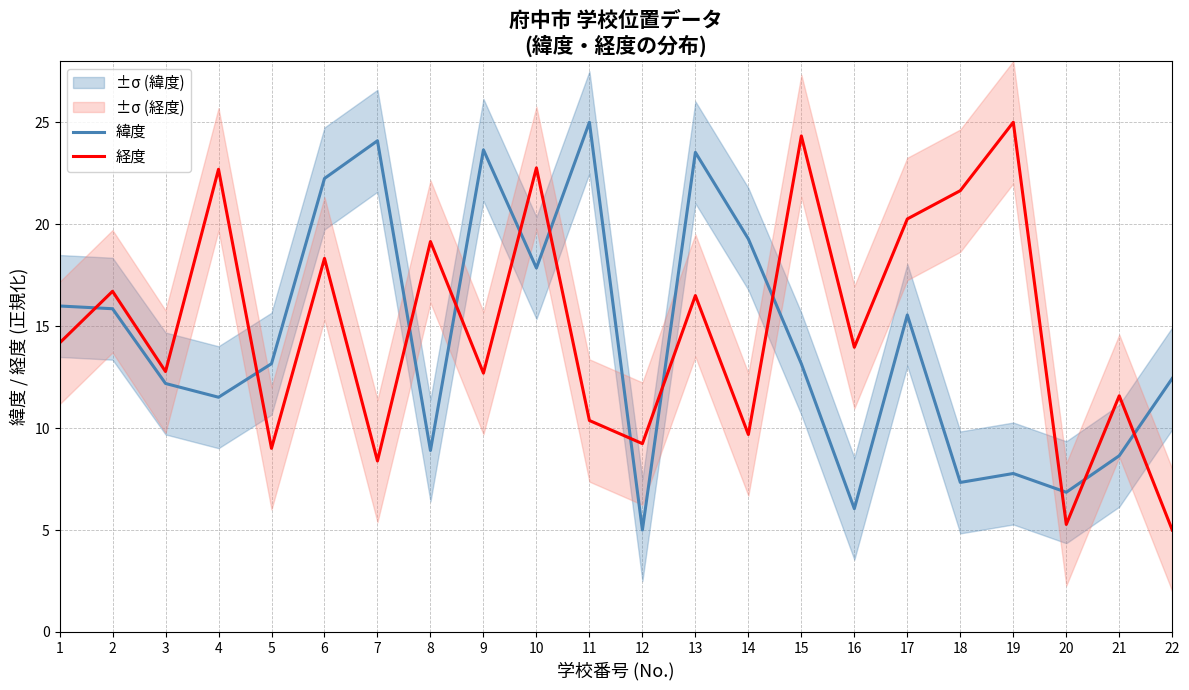

Is this an area chart (filled region under the line)?

No